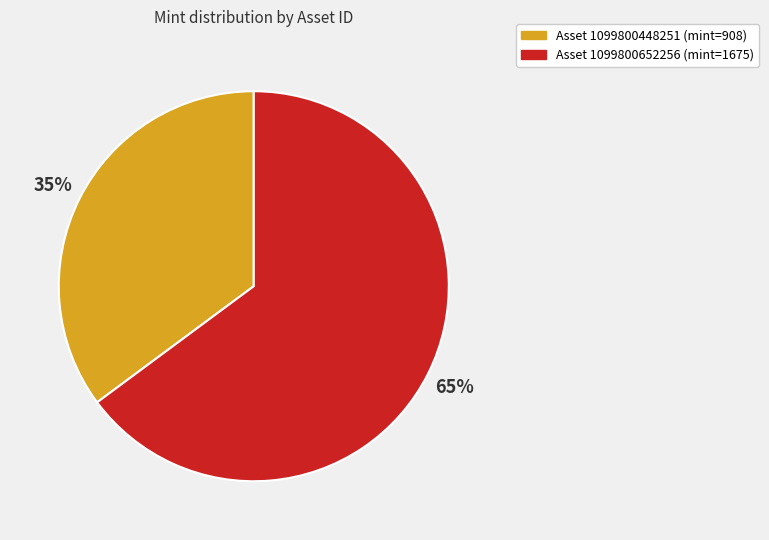

To the nearest percent, what is the difference between the largest and smallest slice percentages?

30%